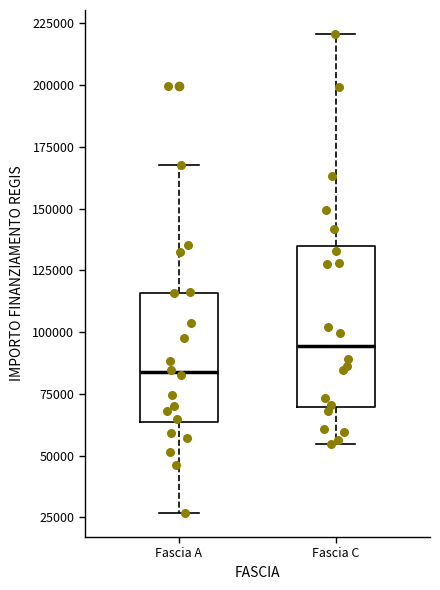

Comparing the boxes themselves (not the whiskers), which one is the tallest?

Fascia C